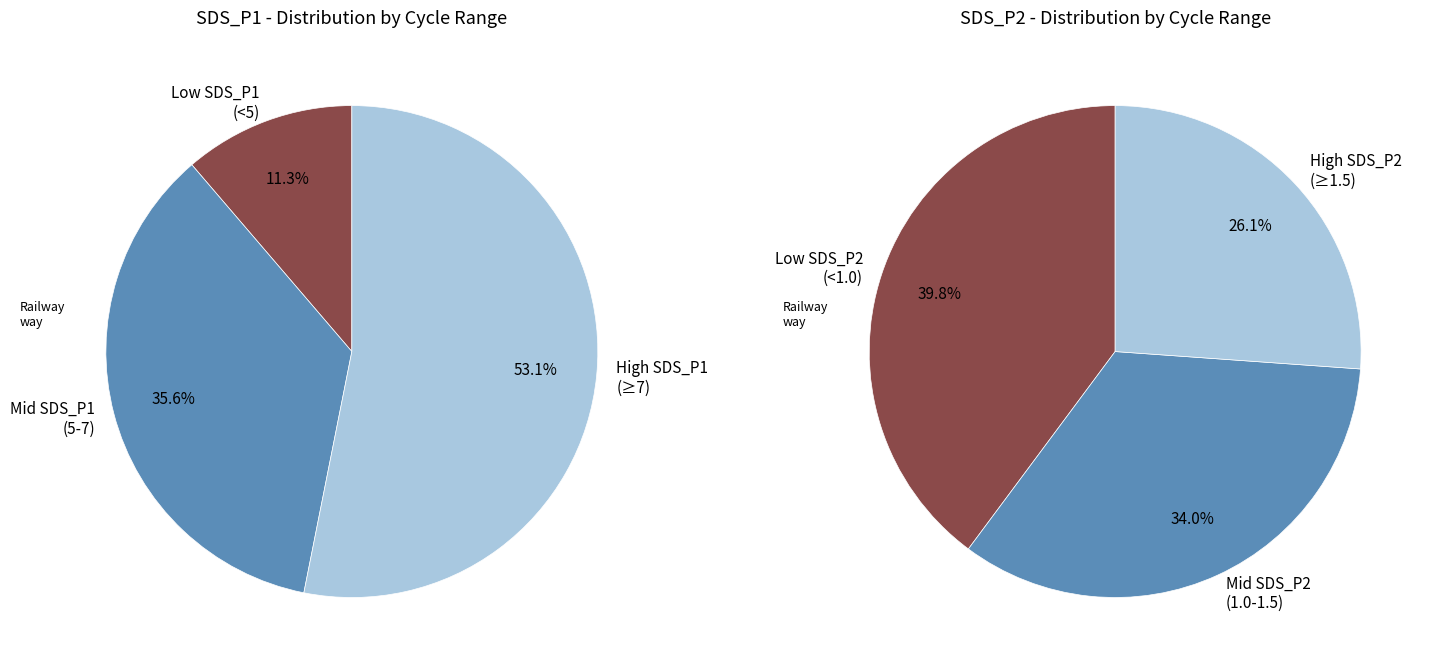

Rank the series by their average value, from highest to lowest.

SDS_P1, SDS_P2